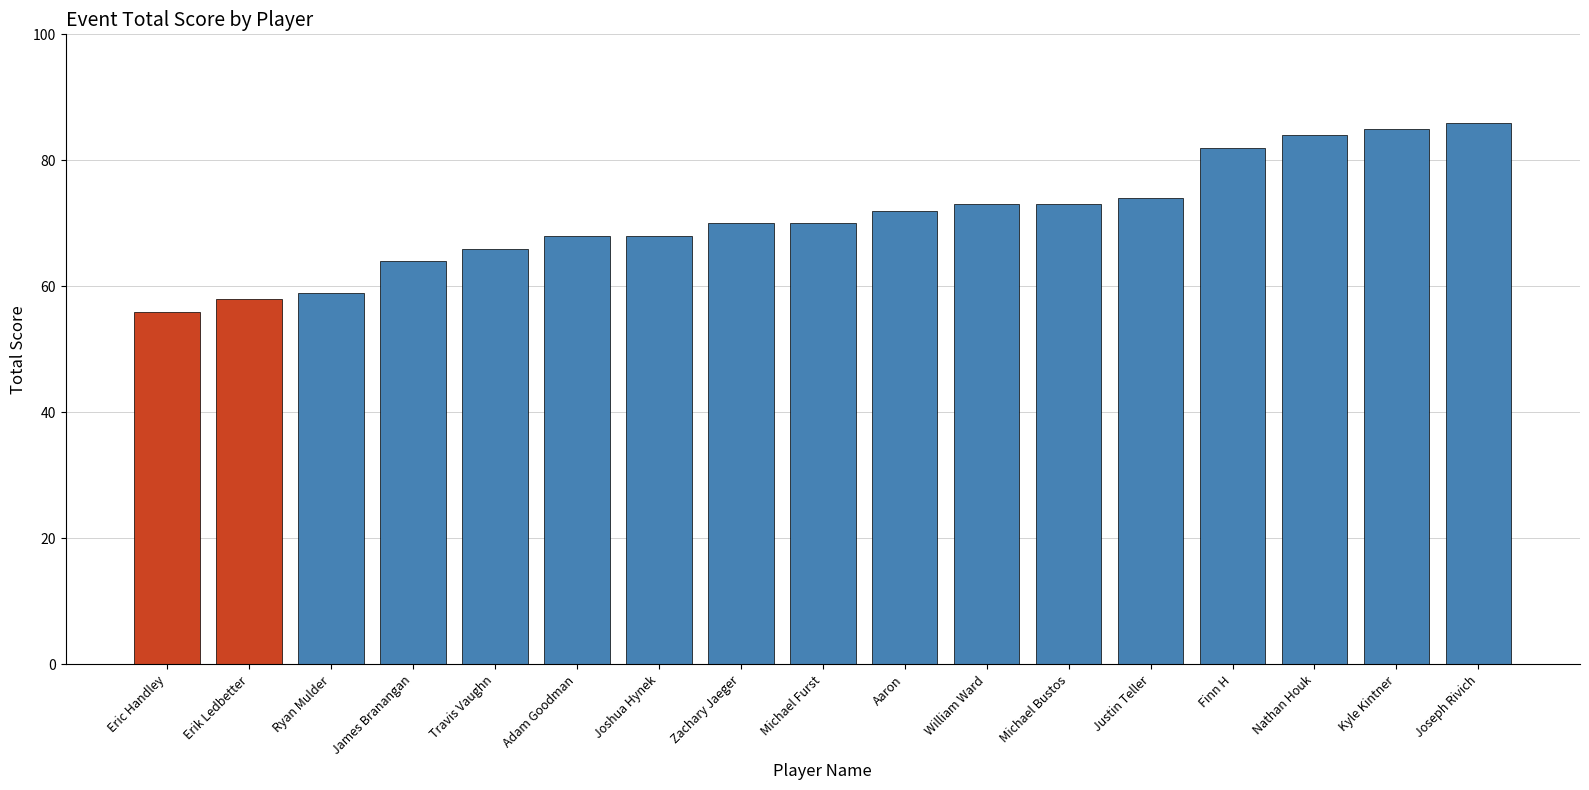

How many categories are shown in the chart?

17